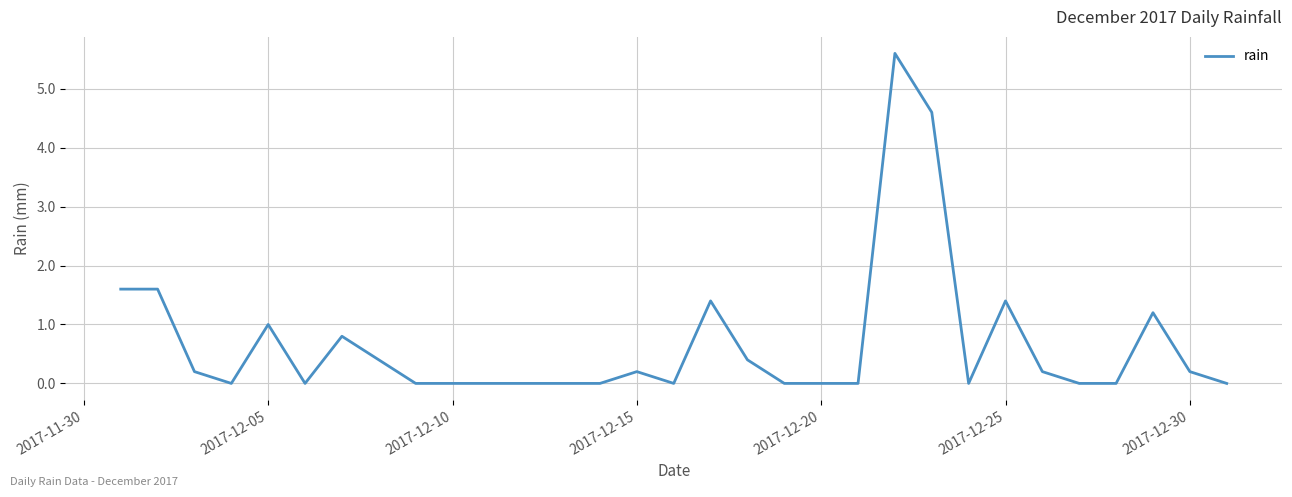

What is the difference between the maximum and minimum values?

5.6